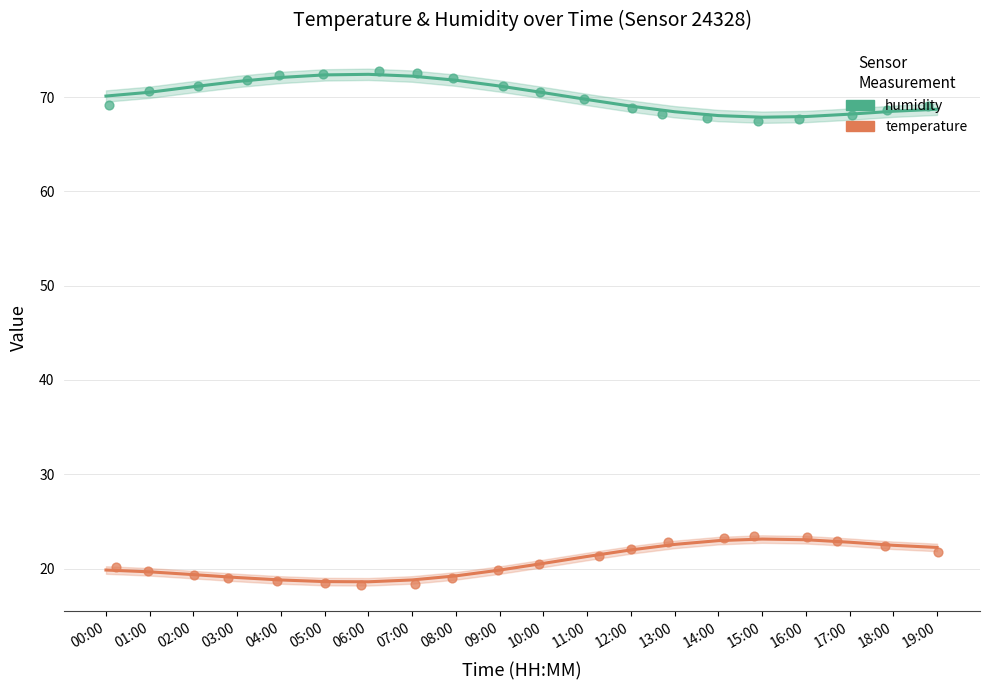

Which series reaches the maximum Y coordinate?

humidity